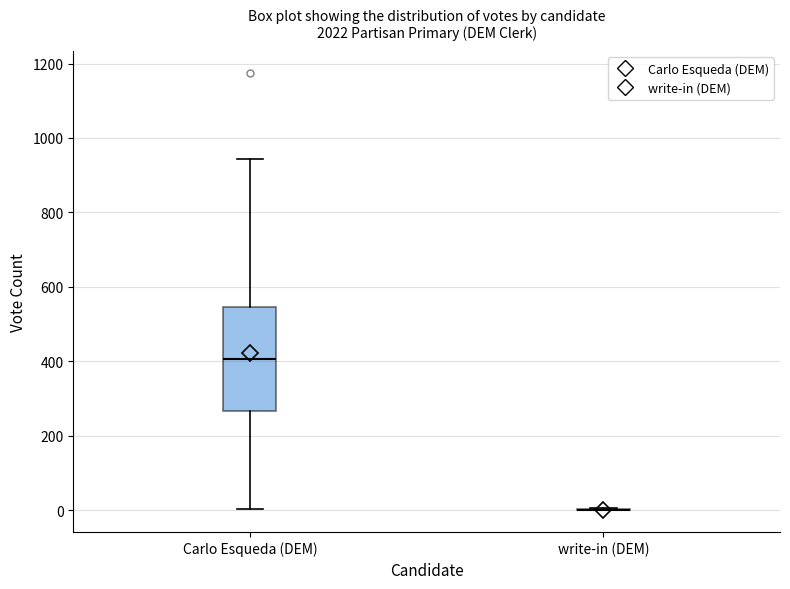

Reading left to right, read every box against the y-axis: the position of its median line, the range the box covers, and the ends of its whiskers. The values are not printed on the chart, so give them approximately, as read against the axis.

Carlo Esqueda (DEM): median 400, box 260 to 540, whiskers 0 to 940
write-in (DEM): box collapsed to a line at 0, whiskers 0 to 0